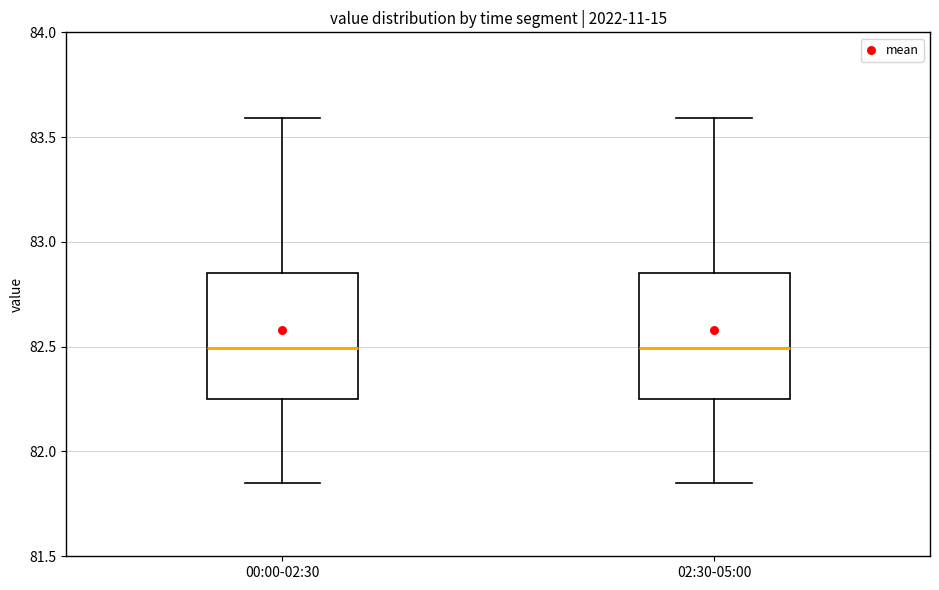

Reading left to right, read every box against the y-axis: the position of its median line, the range the box covers, and the ends of its whiskers. The values are not printed on the chart, so give them approximately, as read against the axis.

00:00-02:30: median 82.50, box 82.25 to 82.85, whiskers 81.85 to 83.60
02:30-05:00: median 82.50, box 82.25 to 82.85, whiskers 81.85 to 83.60